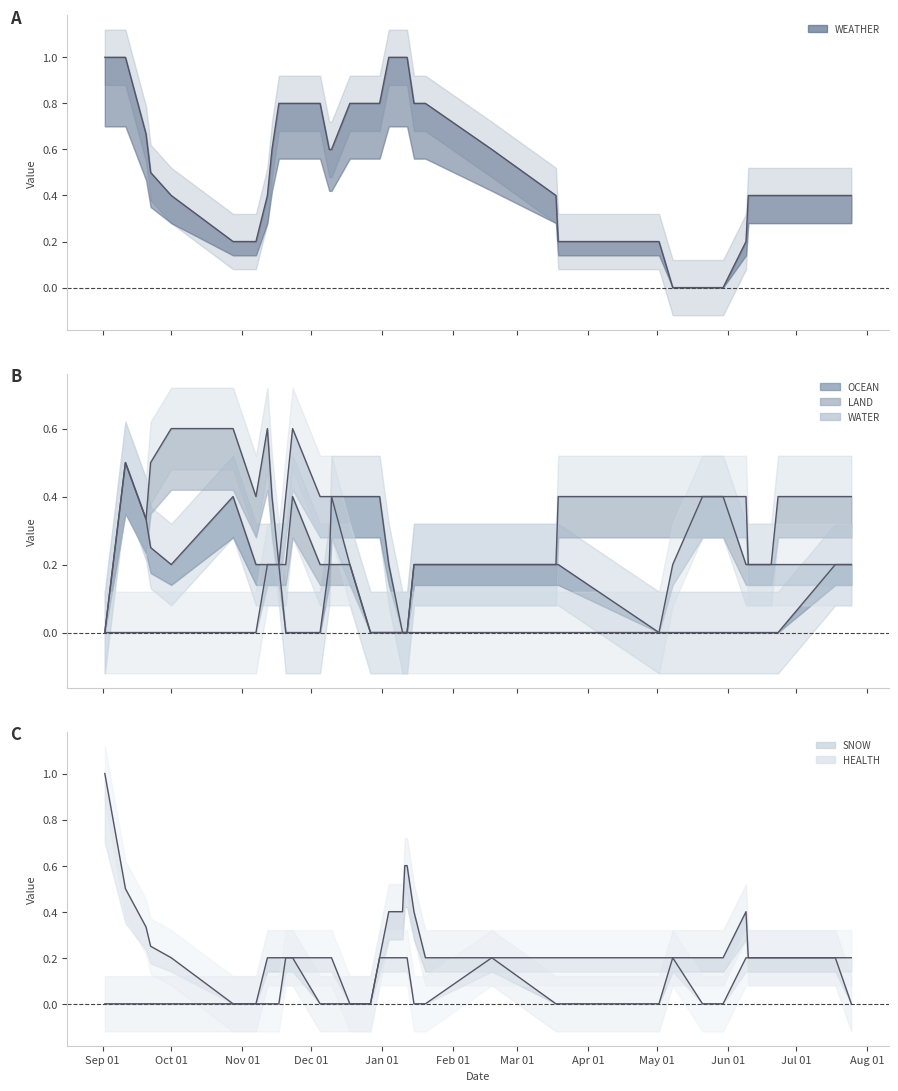

Reading left to right, what are all the values shown in this chart?

WEATHER: 1.0	1.0	0.7	0.5	0.4	0.2	0.2	0.4	0.6	0.8	0.8	0.8	0.8	0.6	0.6	0.8	0.8	0.8	1.0	1.0	1.0	1.0	0.8	0.8	0.6	0.4	0.2	0.2	0.0	0.0	0.0	0.0	0.2	0.4	0.4	0.4	0.4	0.4
OCEAN: 0.0	0.5	0.3	0.2	0.2	0.4	0.2	0.2	0.2	0.2	0.0	0.0	0.0	0.2	0.4	0.4	0.4	0.4	0.2	0.0	0.0	0.0	0.2	0.2	0.2	0.2	0.2	0.0	0.0	0.0	0.0	0.0	0.0	0.0	0.0	0.0	0.2	0.2
LAND: 0.0	0.5	0.3	0.5	0.6	0.6	0.4	0.6	0.4	0.2	0.2	0.4	0.2	0.2	0.2	0.2	0.0	0.0	0.0	0.0	0.0	0.0	0.2	0.2	0.2	0.2	0.4	0.4	0.4	0.4	0.4	0.4	0.2	0.2	0.2	0.4	0.4	0.4
WATER: 0.0	0.0	0.0	0.0	0.0	0.0	0.0	0.2	0.2	0.2	0.4	0.6	0.4	0.4	0.4	0.2	0.0	0.0	0.0	0.0	0.0	0.0	0.0	0.0	0.0	0.0	0.0	0.0	0.2	0.4	0.4	0.4	0.4	0.2	0.2	0.2	0.2	0.2
SNOW: 0.0	0.0	0.0	0.0	0.0	0.0	0.0	0.2	0.2	0.2	0.2	0.2	0.0	0.0	0.0	0.0	0.0	0.2	0.4	0.4	0.6	0.6	0.4	0.2	0.2	0.0	0.0	0.0	0.2	0.2	0.2	0.2	0.4	0.2	0.2	0.2	0.2	0.0
HEALTH: 1.0	0.5	0.3	0.2	0.2	0.0	0.0	0.0	0.0	0.0	0.2	0.2	0.2	0.2	0.2	0.0	0.0	0.2	0.2	0.2	0.2	0.2	0.0	0.0	0.2	0.2	0.2	0.2	0.2	0.0	0.0	0.0	0.2	0.2	0.2	0.2	0.2	0.2